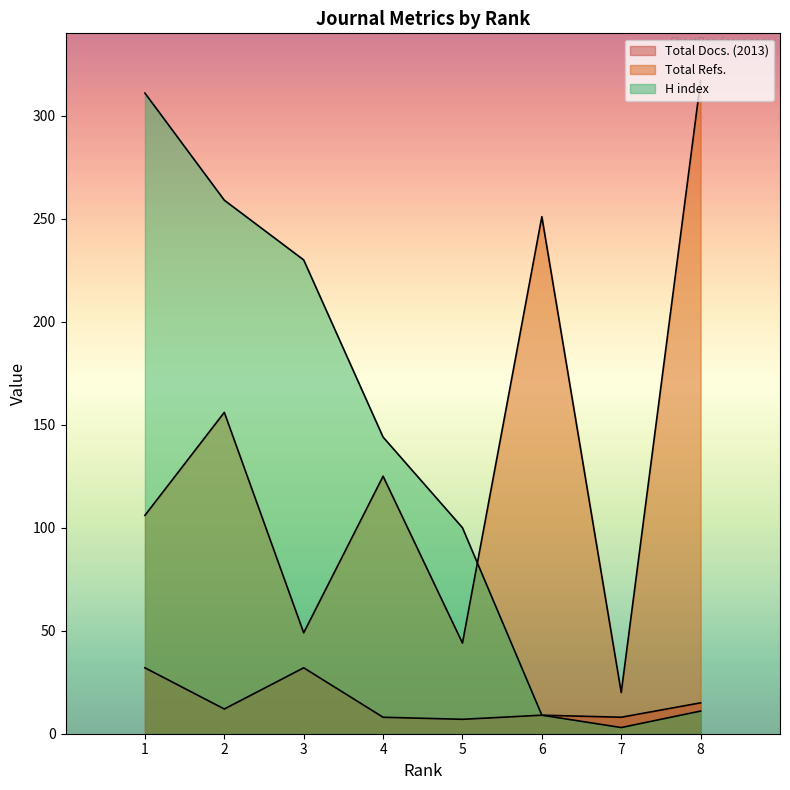

Reading left to right, list all the values displayed in this chart.

Total Docs. (2013): 1=32	2=12	3=32	4=8	5=7	6=9	7=8	8=15
Total Refs.: 1=106	2=156	3=49	4=125	5=44	6=251	7=20	8=317
H index: 1=311	2=259	3=230	4=144	5=100	6=9	7=3	8=11